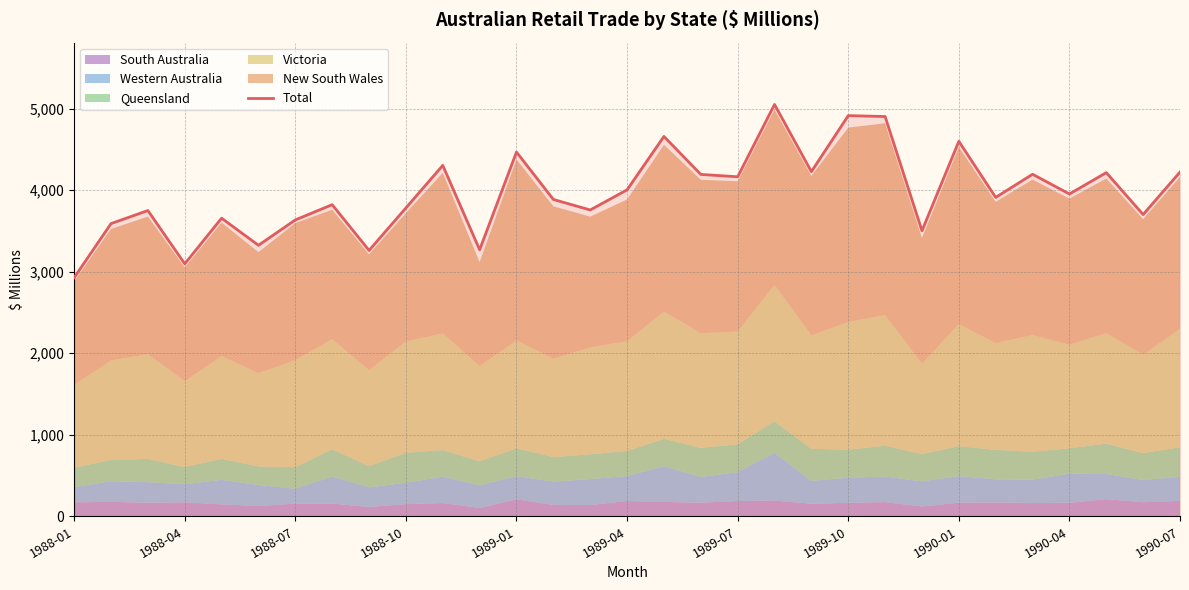

Which category has the lowest value in the Total series?

1988-01